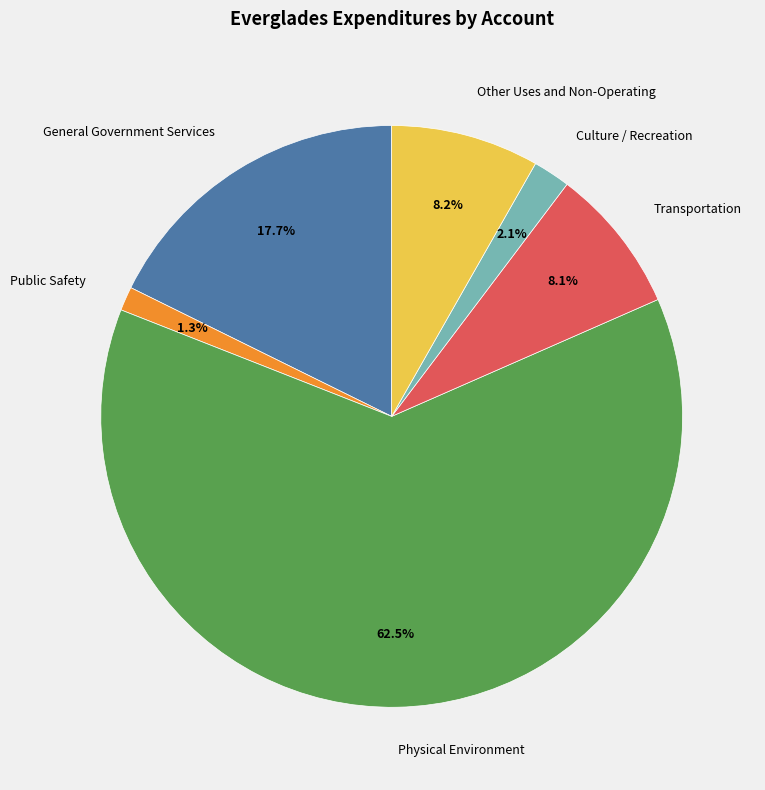

To the nearest percent, what portion does General Government Services represent?

18%